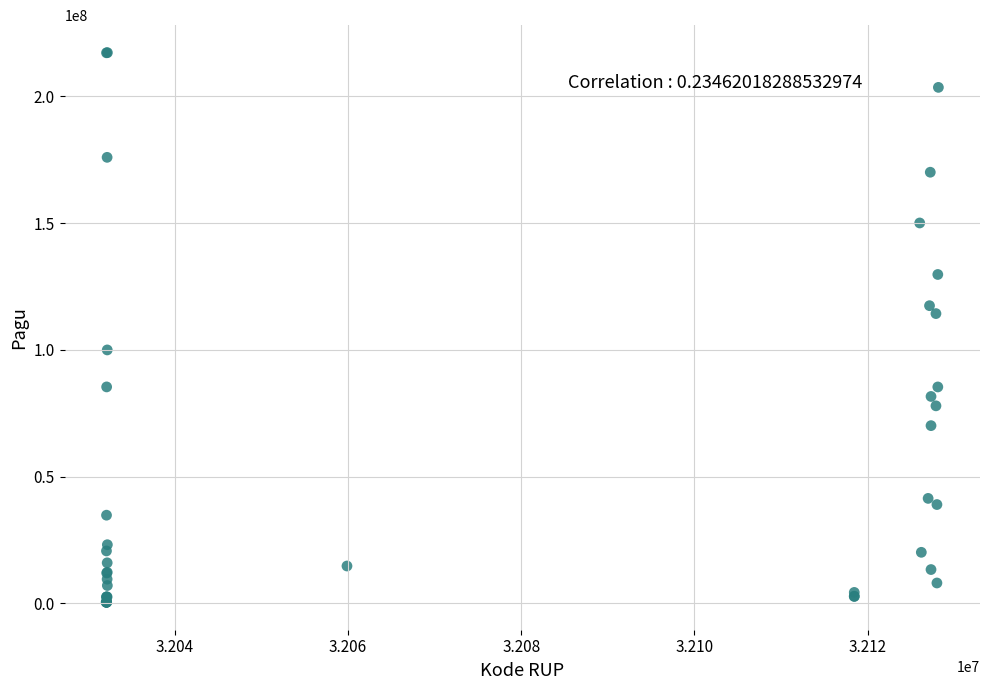

What Y value in the scatter plot is closest to 108830000?

114296000